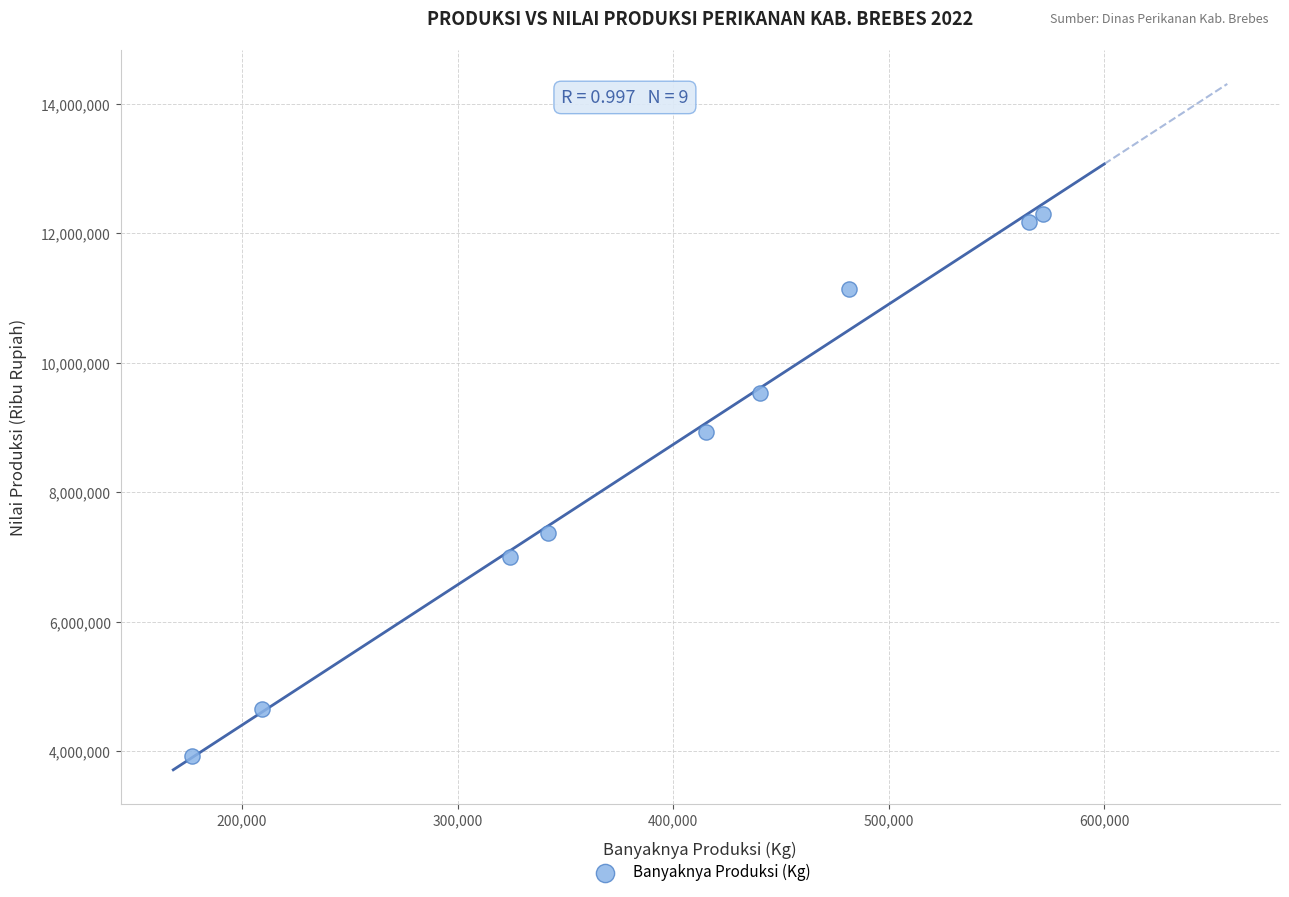

What is the range of Y values (max minus min)?

8379690.0